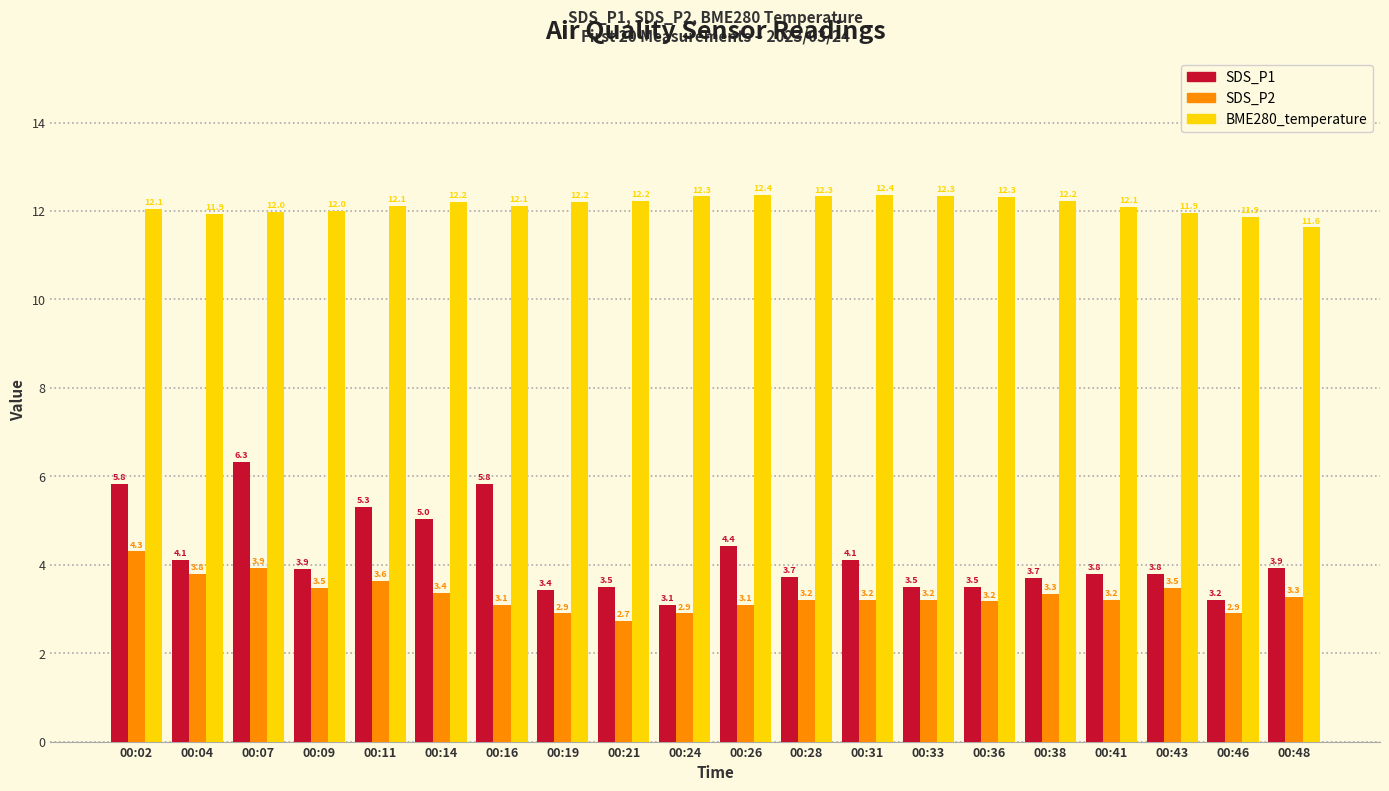

Which series has the widest spread of values?

SDS_P1